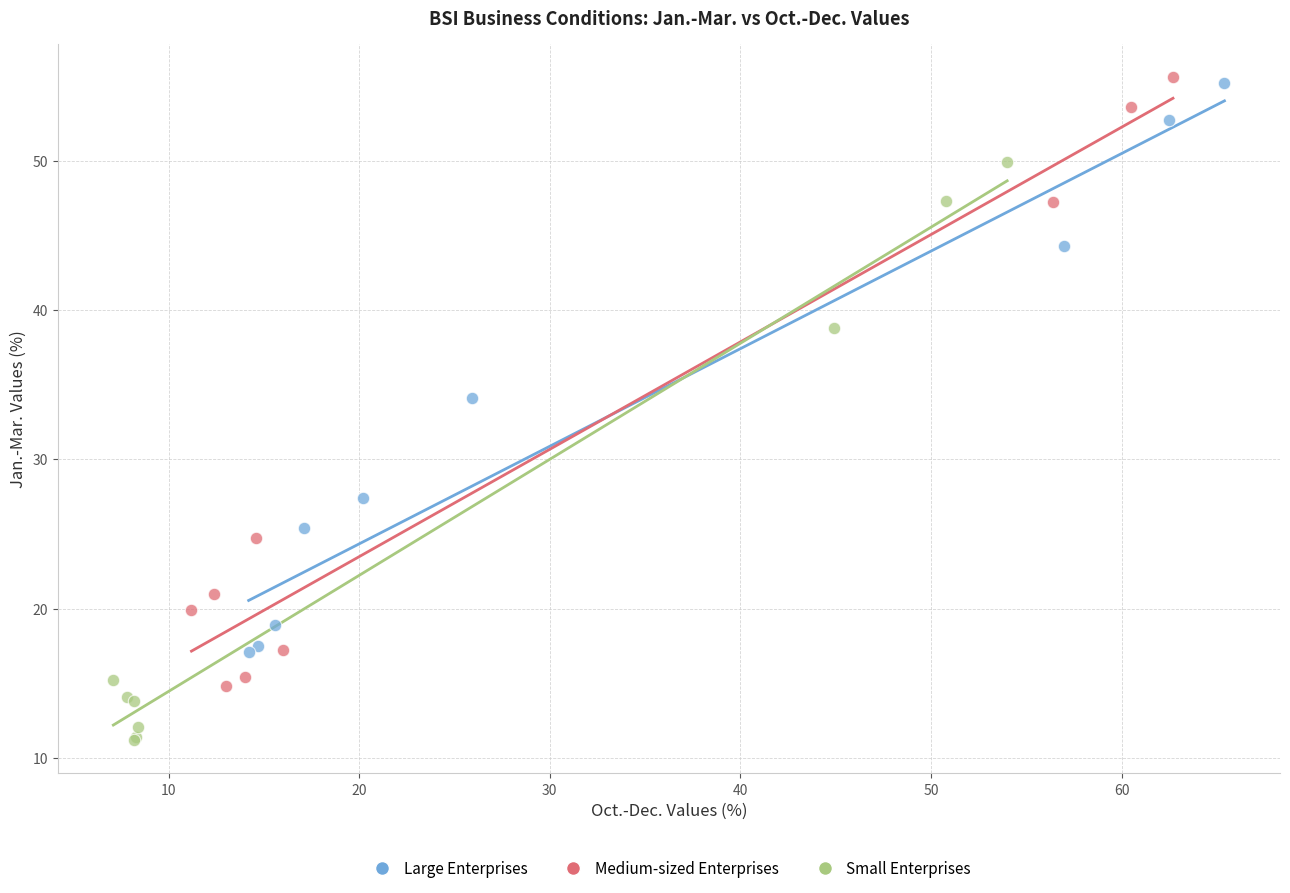

Which series reaches the minimum Y coordinate?

Small Enterprises